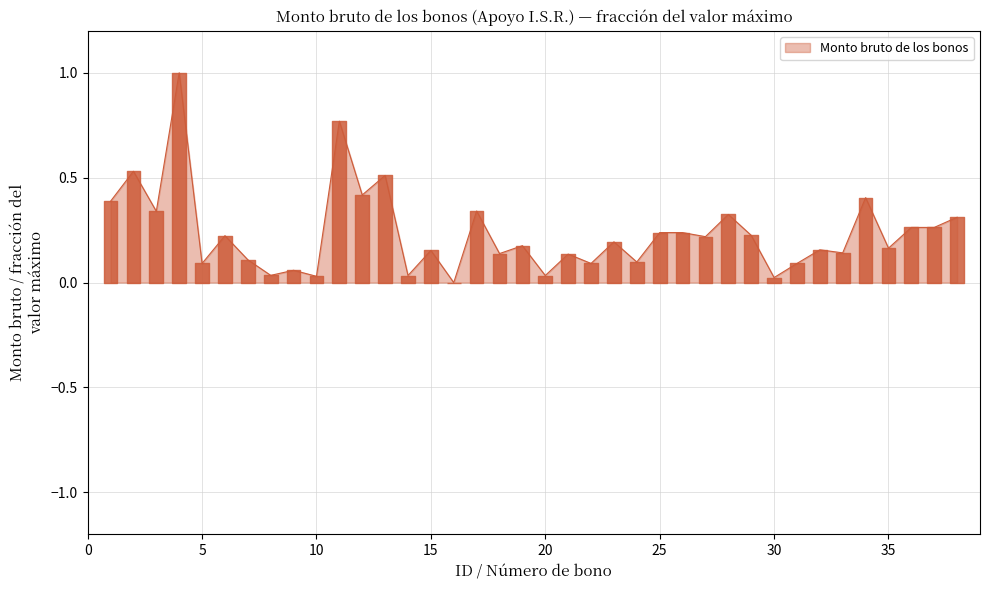

What is the greatest value displayed?

1.0